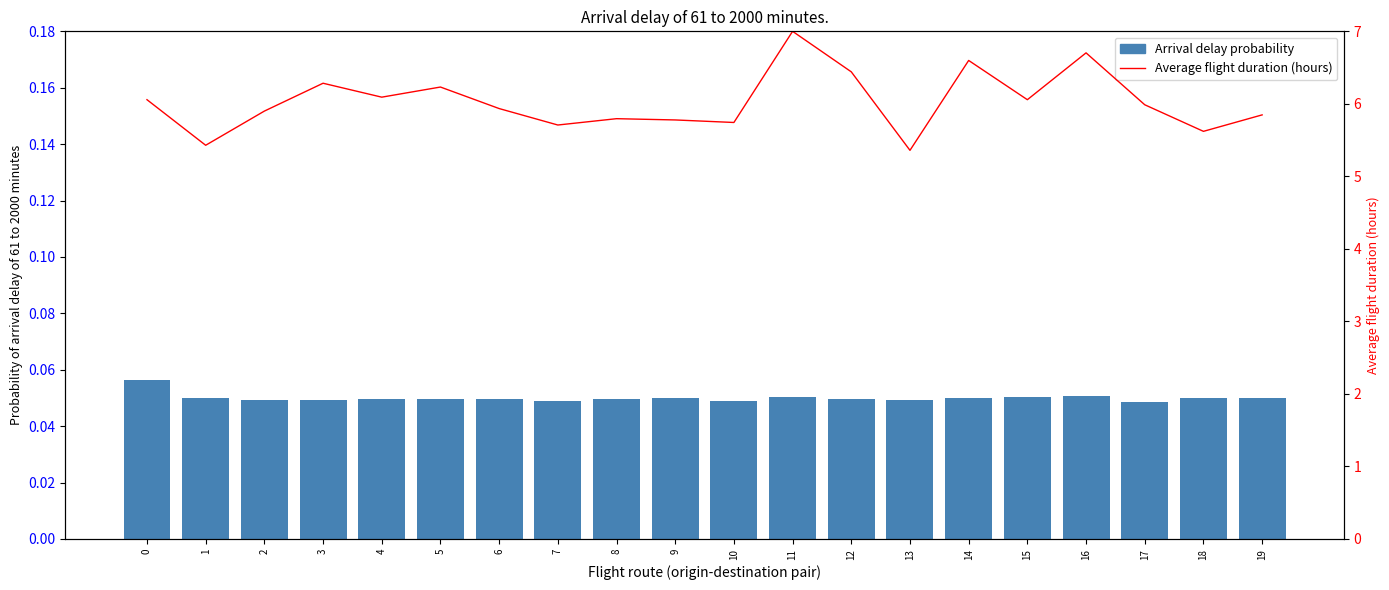

True or false: Arrival delay probability has a value of 0.1 at 16.

False